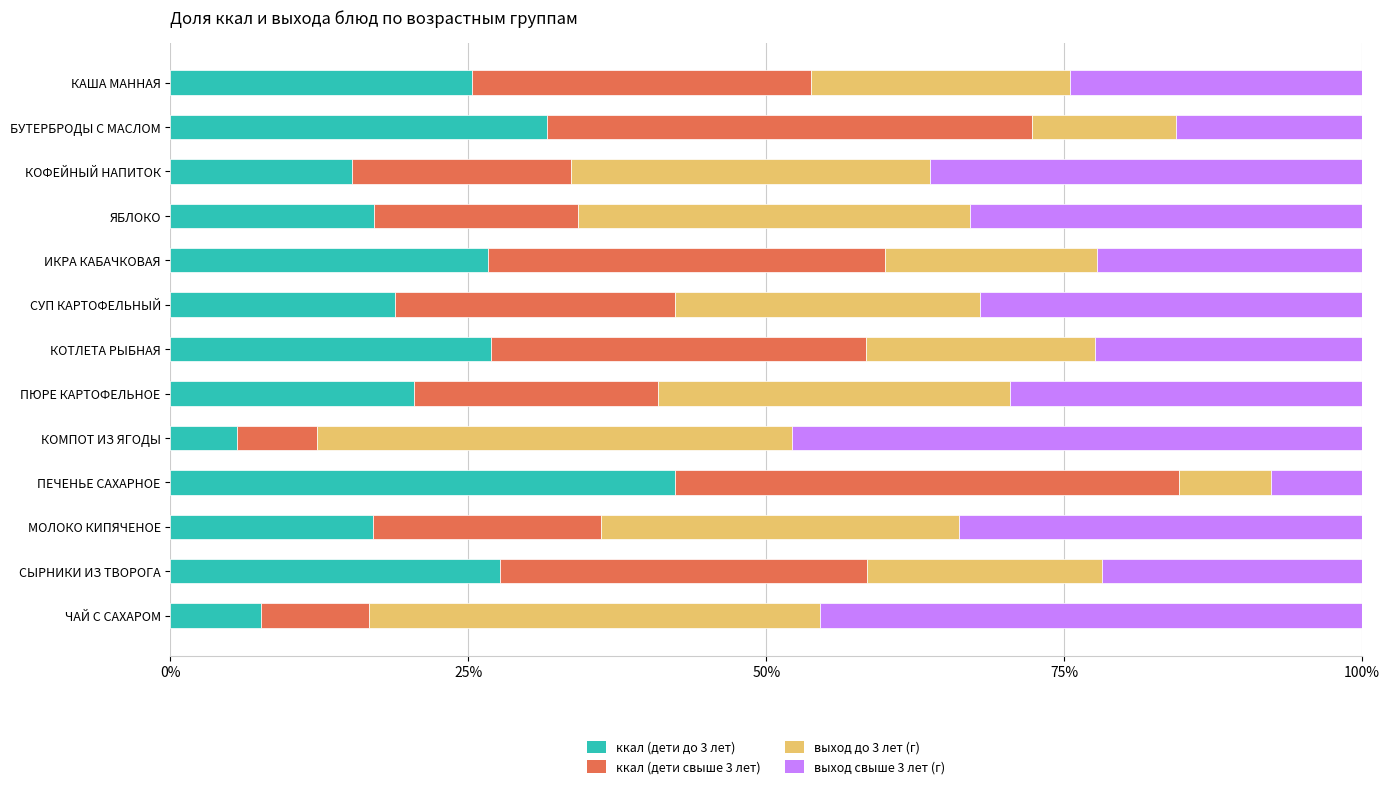

What is the difference between the maximum and second lowest values in the ккал (дети до 3 лет) series?

34.7